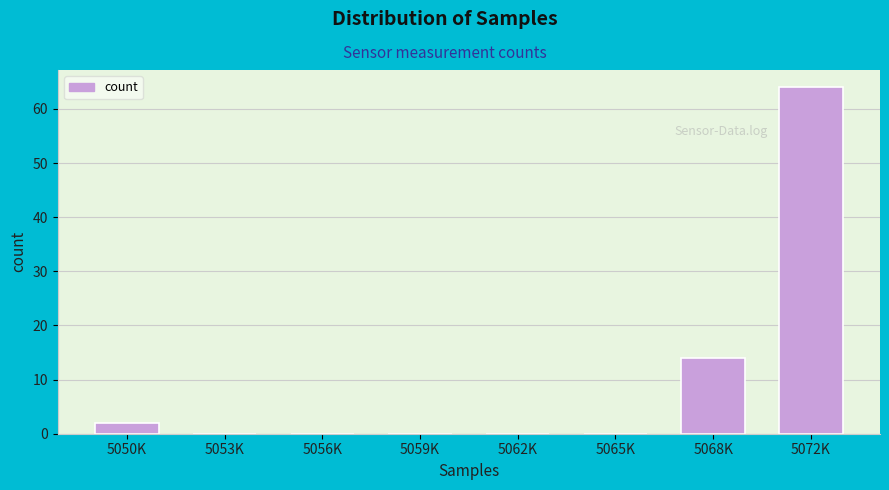

Reading left to right, list all the values displayed in this chart.

5050K=2	5053K=0	5056K=0	5059K=0	5062K=0	5065K=0	5068K=14	5072K=64